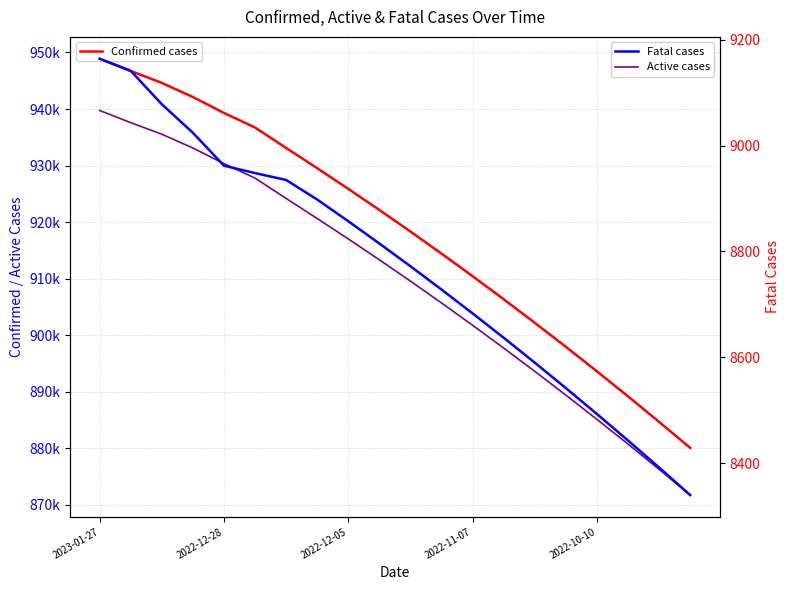

What is the value of the Active cases point at the 10th from the left?

913325